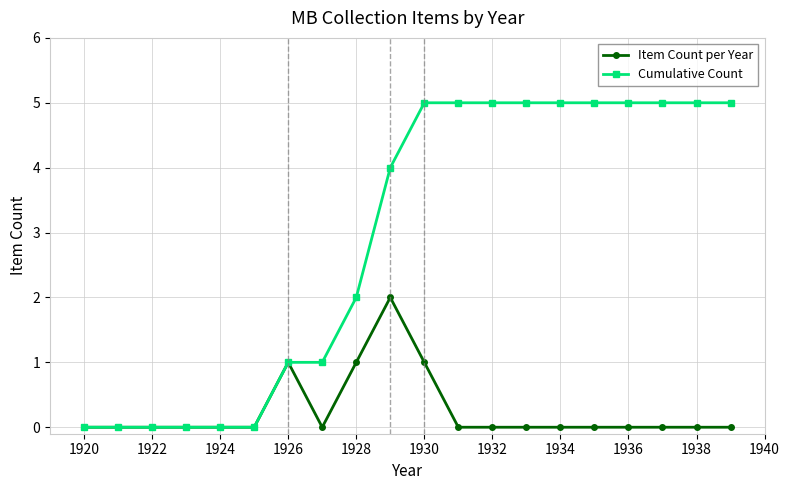

Reading left to right, list all the values displayed in this chart.

Item Count per Year: 0	0	0	0	0	0	1	0	1	2	1	0	0	0	0	0	0	0	0	0
Cumulative Count: 0	0	0	0	0	0	1	1	2	4	5	5	5	5	5	5	5	5	5	5